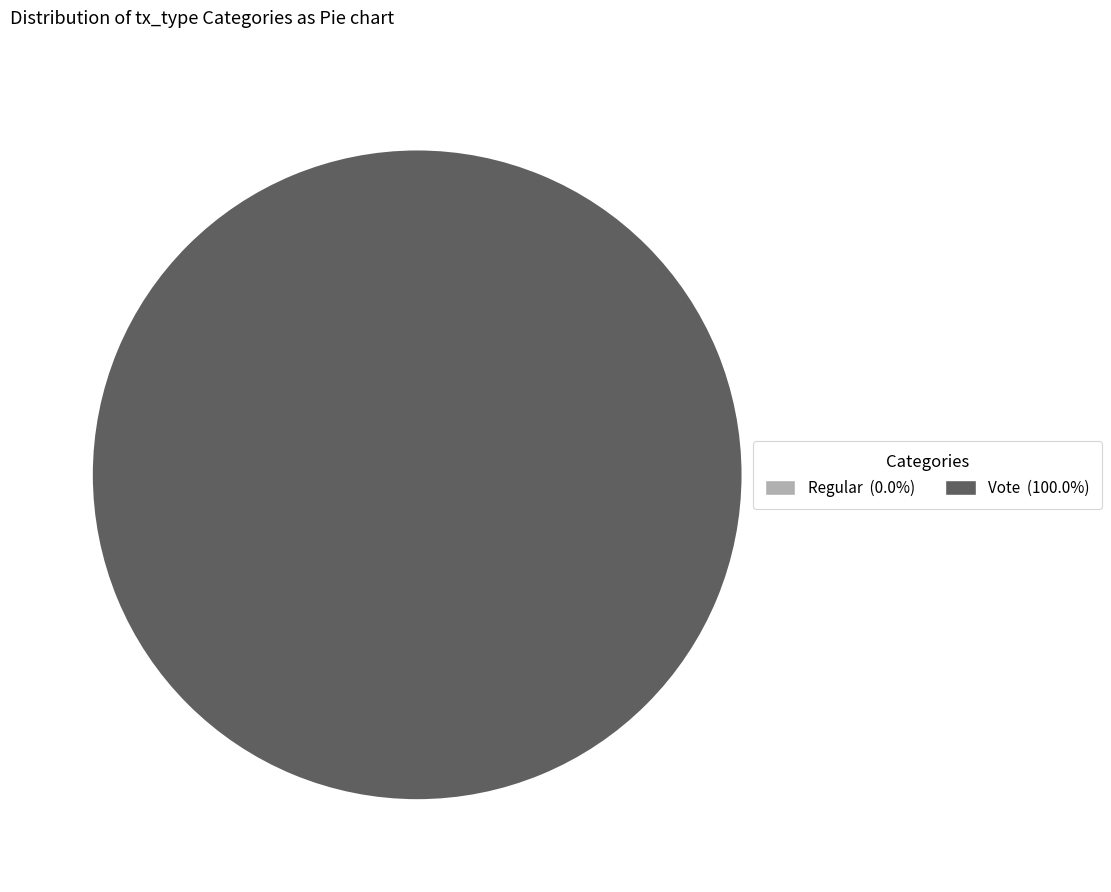

The Vote slice represents 100% of the pie. True or false?

True